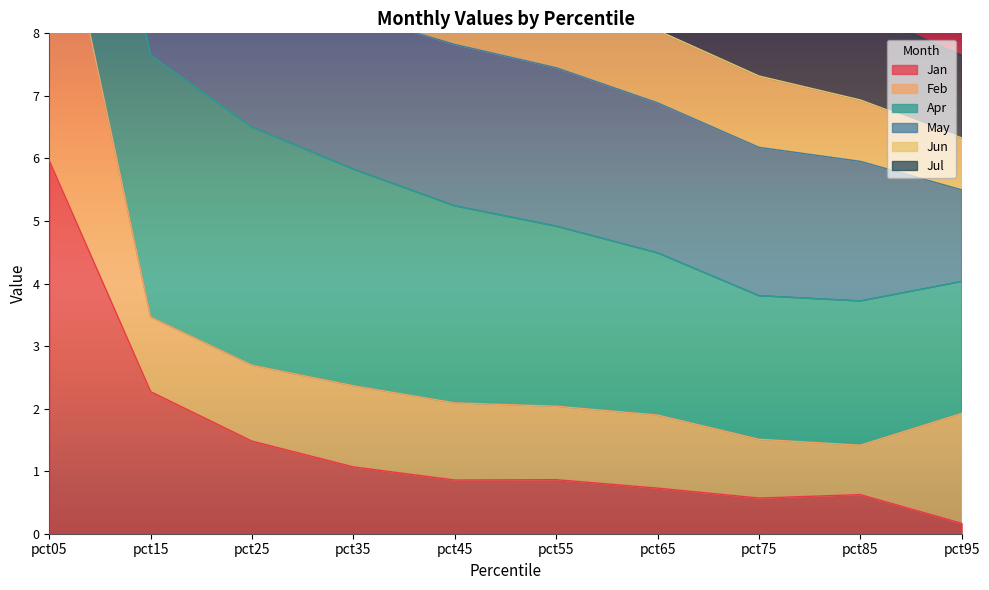

Is the value of Jan at pct35 greater than the value of Jul at pct15?

No